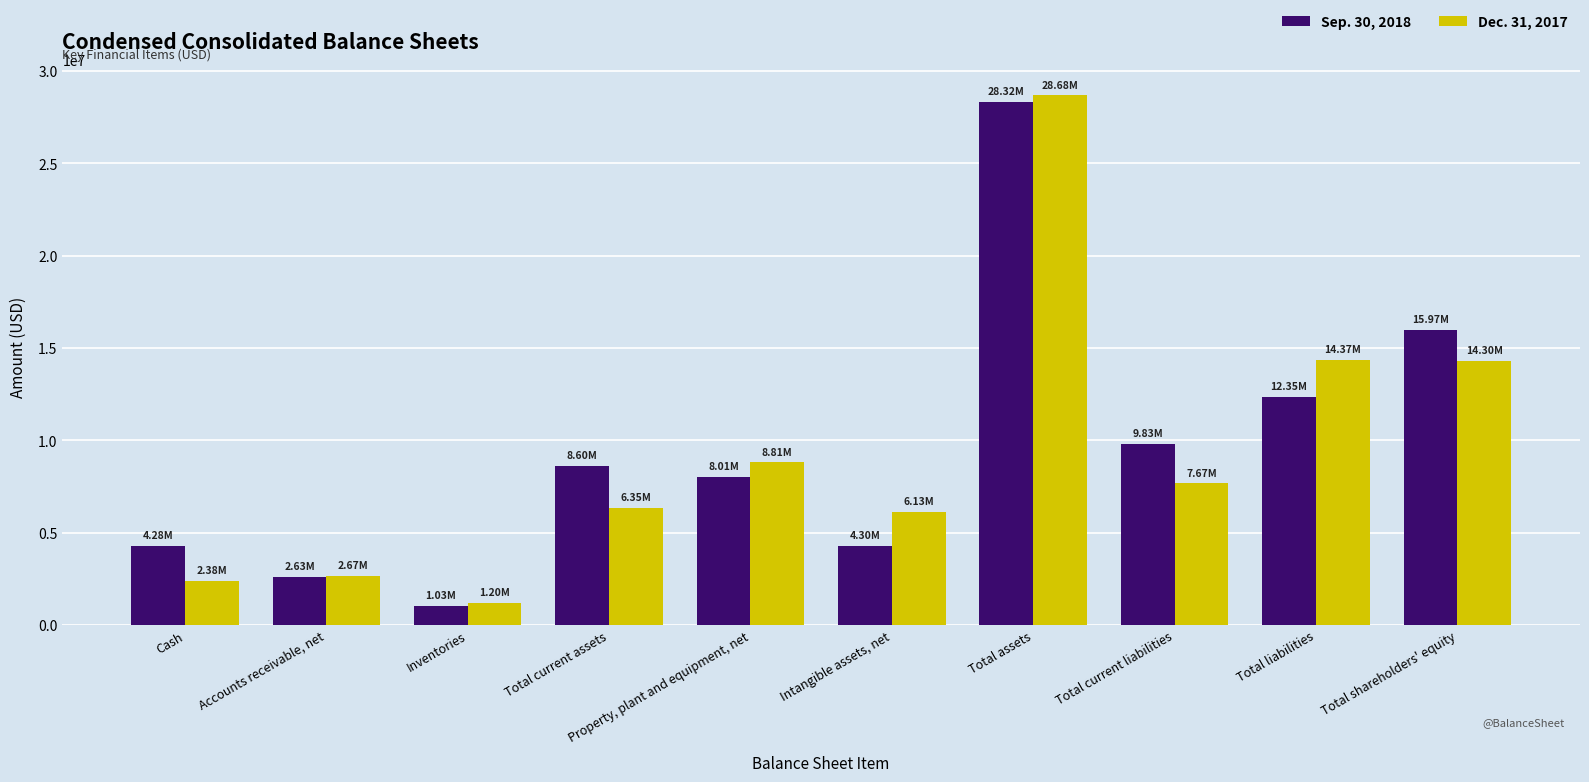

Where is Dec. 31, 2017 nearest to the value 14936334?

Total liabilities